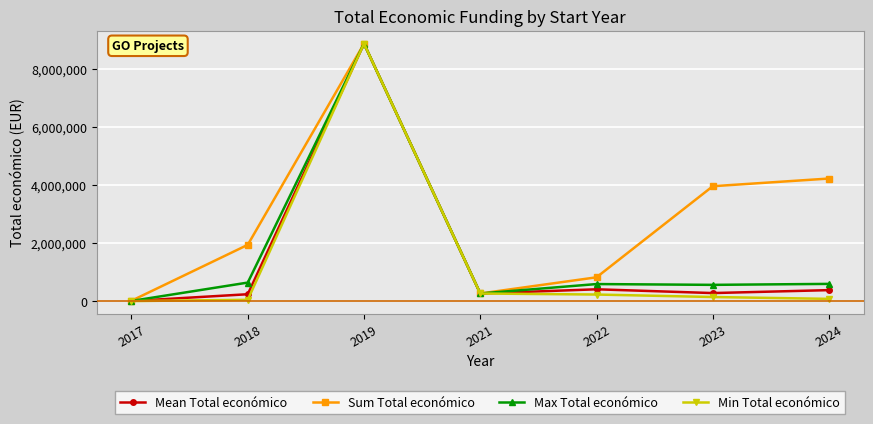

Between 2022 and 2023, which series saw the biggest shift?

Sum Total económico